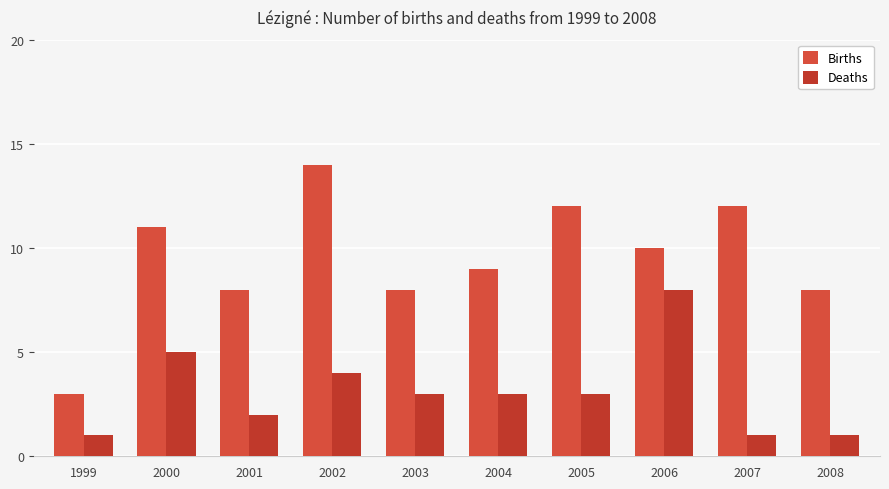

What is the smallest value displayed?

1